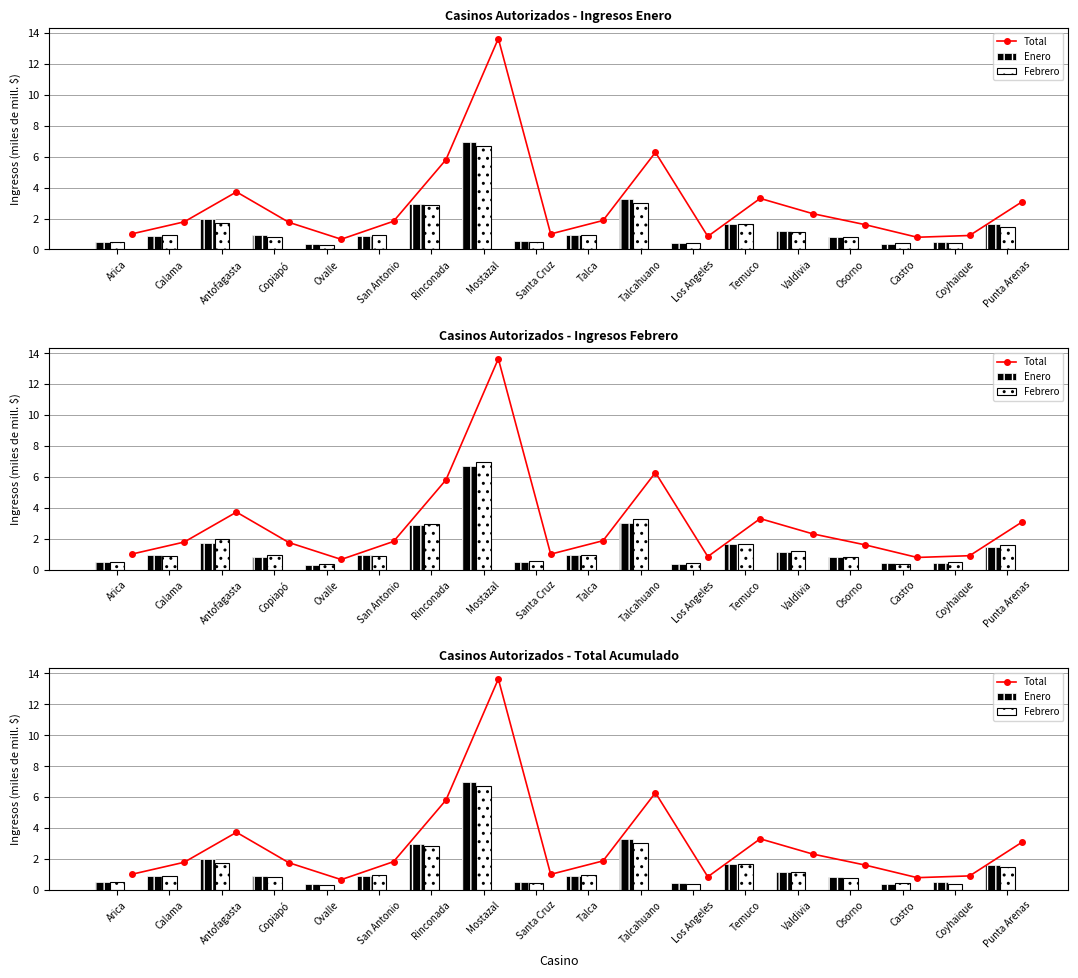

Between Castro and Ovalle, which is larger?

Castro